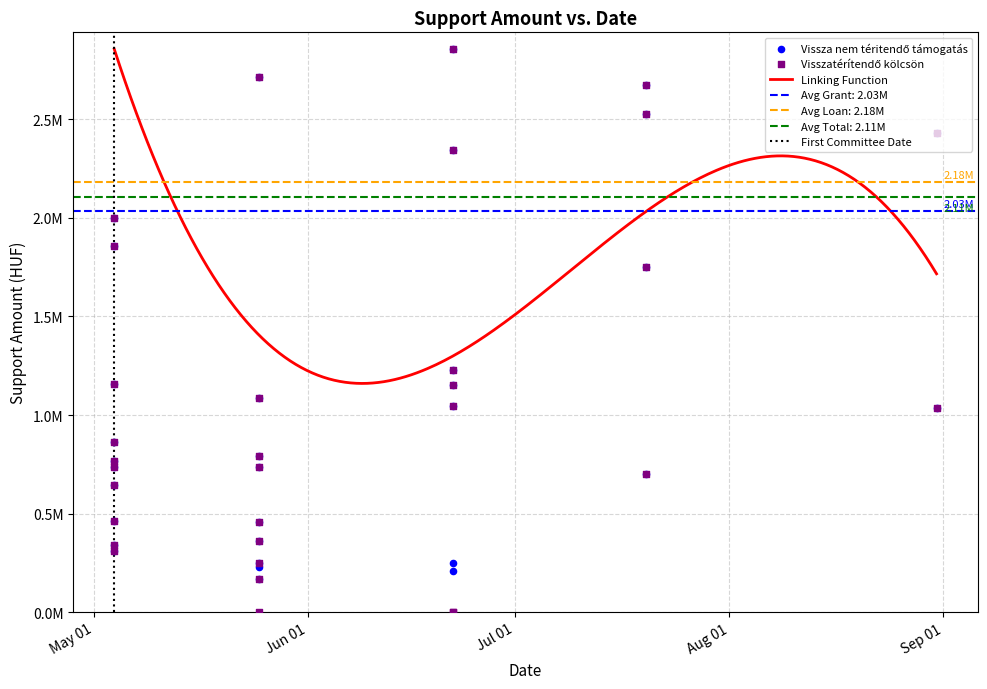

At which category is the sum across all series the highest?

2022-05-04